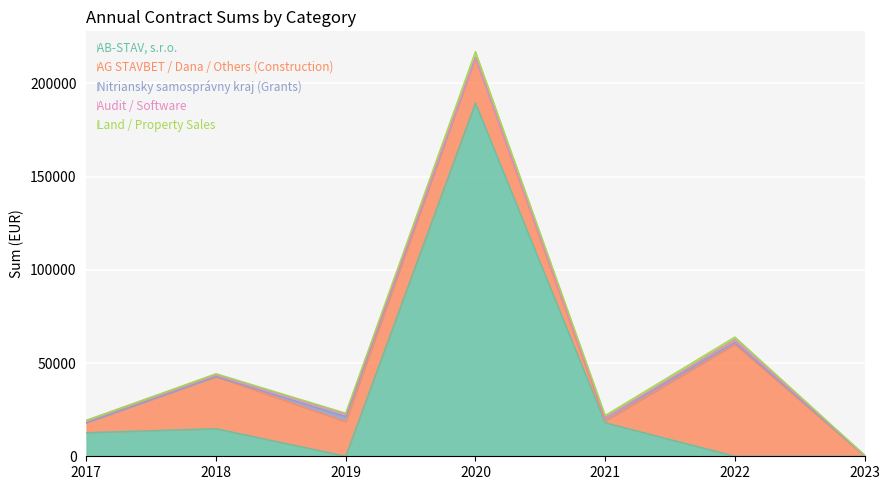

Reading right to left, transcribe all the data shown in this chart.

AB-STAV, s.r.o.: 2023=0.0	2022=0.0	2021=17979.5	2020=189522.2	2019=0.0	2018=14790.0	2017=12648.7
AG STAVBET / Dana / Others (Construction): 2023=329.9	2022=60000.0	2021=967.5	2020=24328.8	2019=18500.0	2018=27944.8	2017=5350.0
Nitriansky samosprávny kraj (Grants): 2023=0.0	2022=1100.0	2021=1650.0	2020=0.0	2019=2800.0	2018=0.0	2017=0.0
Audit / Software: 2023=329.9	2022=1500.0	2021=0.0	2020=0.0	2019=1500.0	2018=1250.0	2017=1250.0
Land / Property Sales: 2023=0.0	2022=1380.0	2021=1297.5	2020=3267.5	2019=315.0	2018=300.0	2017=0.0